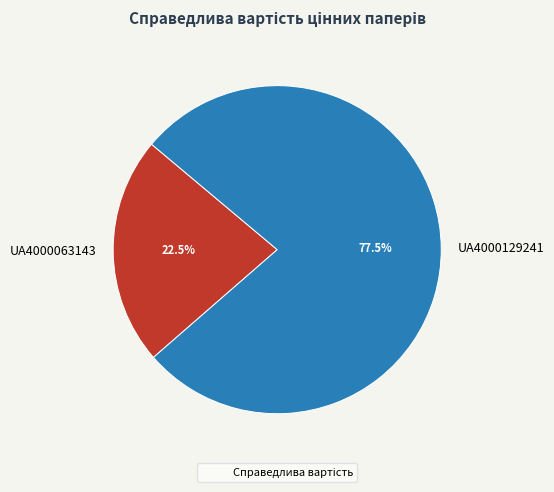

Combined, what portion of the pie is UA4000129241 and UA4000063143?

100.0%